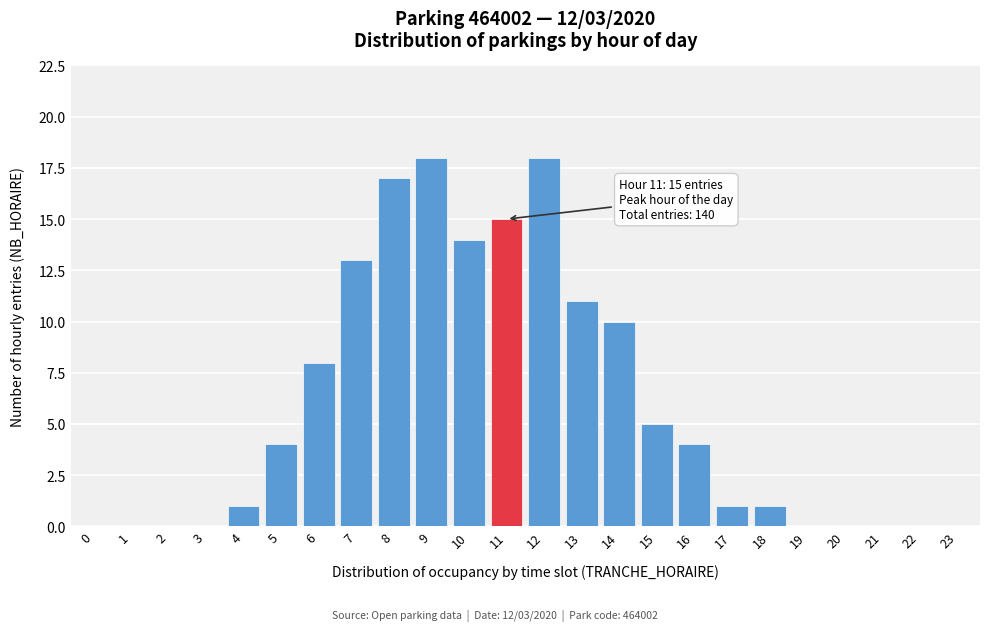

Reading left to right, list all the values displayed in this chart.

0=0	1=0	2=0	3=0	4=1	5=4	6=8	7=13	8=17	9=18	10=14	11=15	12=18	13=11	14=10	15=5	16=4	17=1	18=1	19=0	20=0	21=0	22=0	23=0